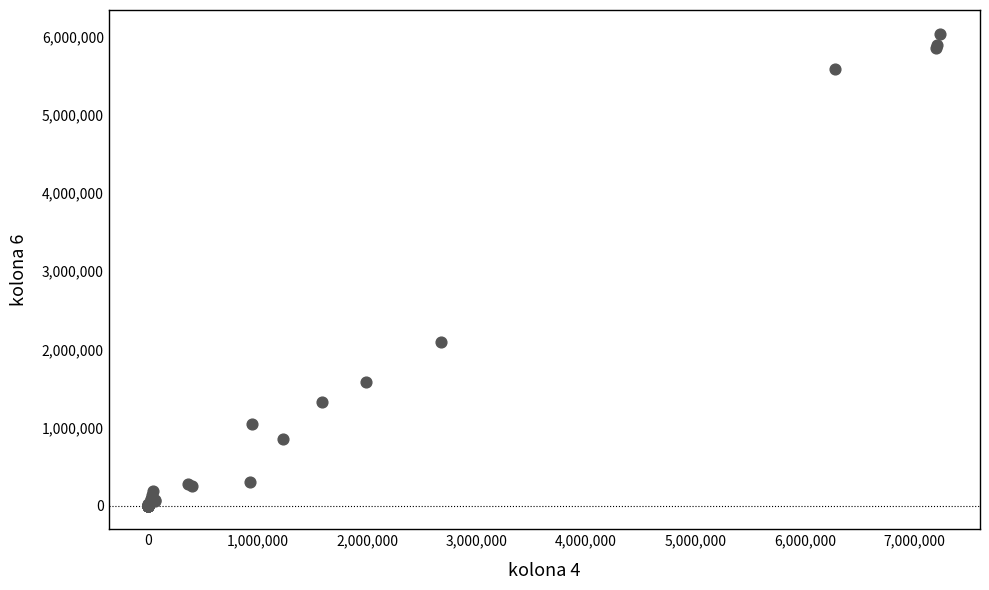

What Y value in the scatter plot is closest to 3021045?

2093717